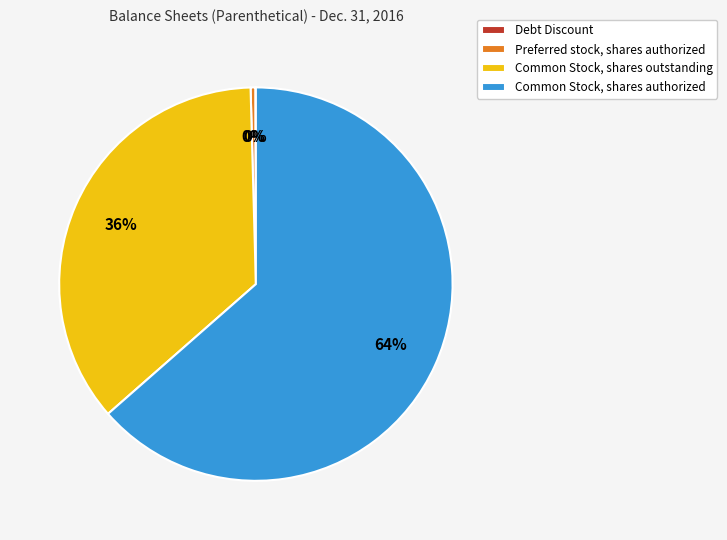

Which category accounts for the majority?

Common Stock, shares authorized